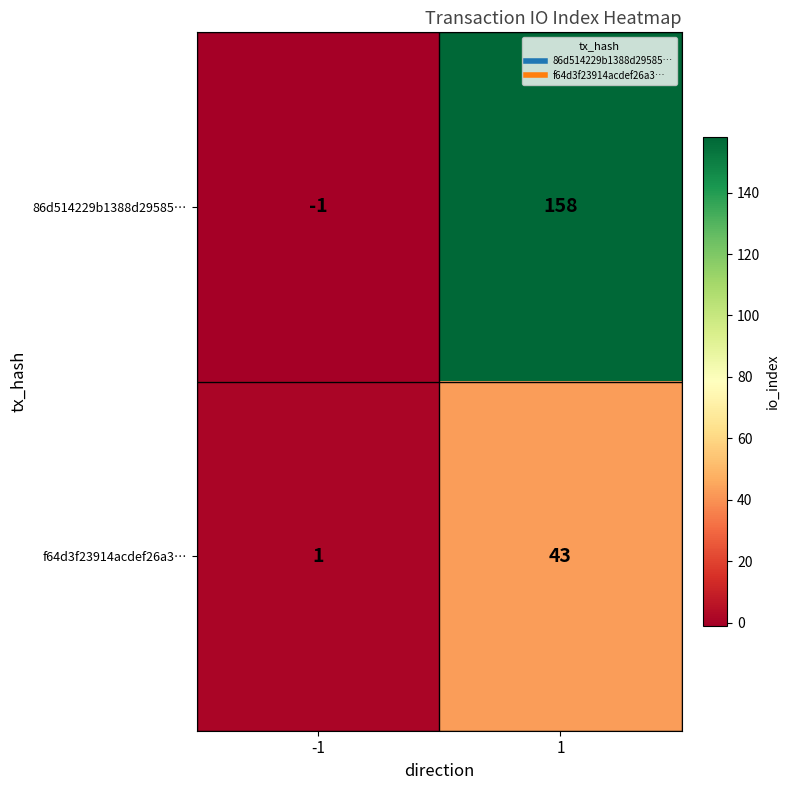

Rank the categories by f64d3f23914acdef26a3… value from highest to lowest.

1, -1